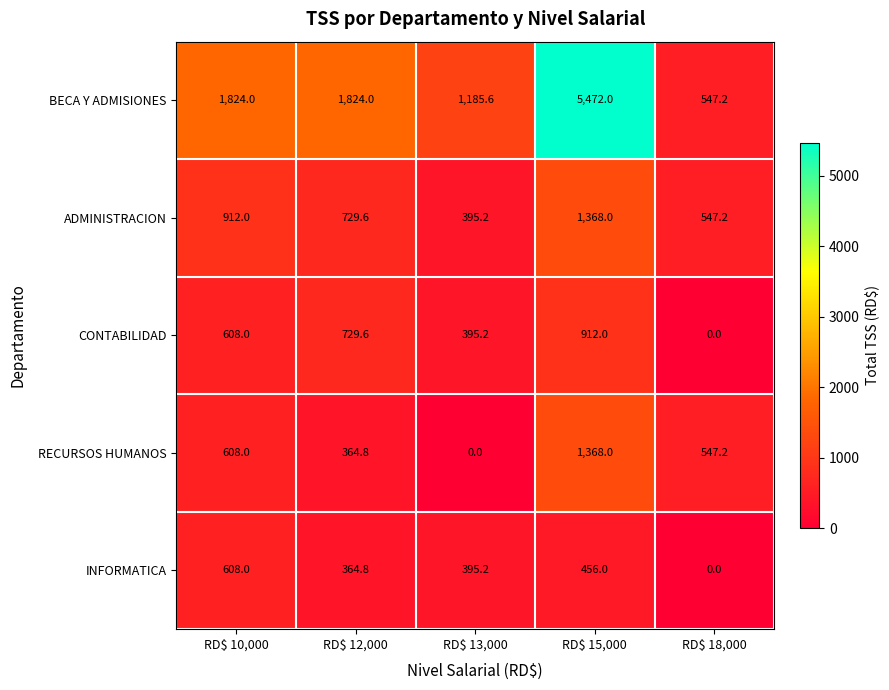

Which series has the largest total across all categories?

BECA Y ADMISIONES